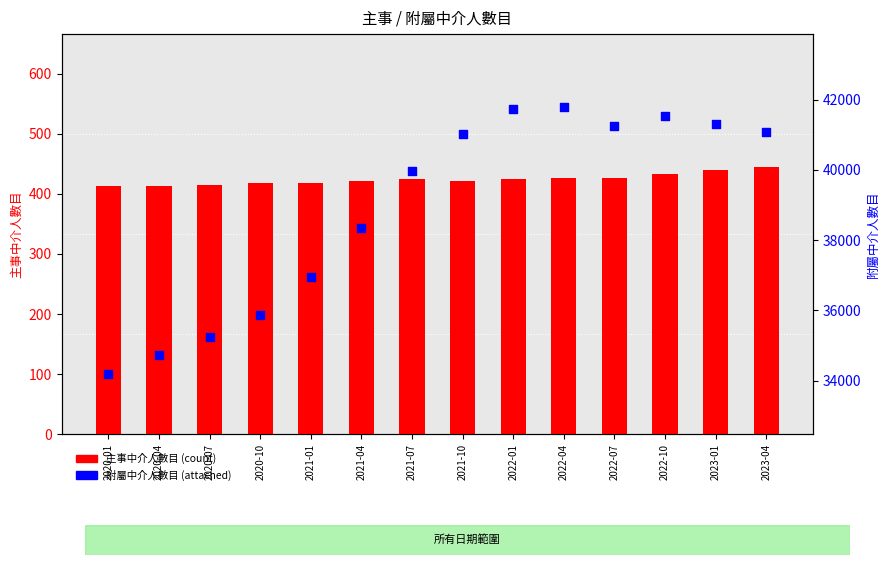

Which series has the largest total across all categories?

附屬中介人數目